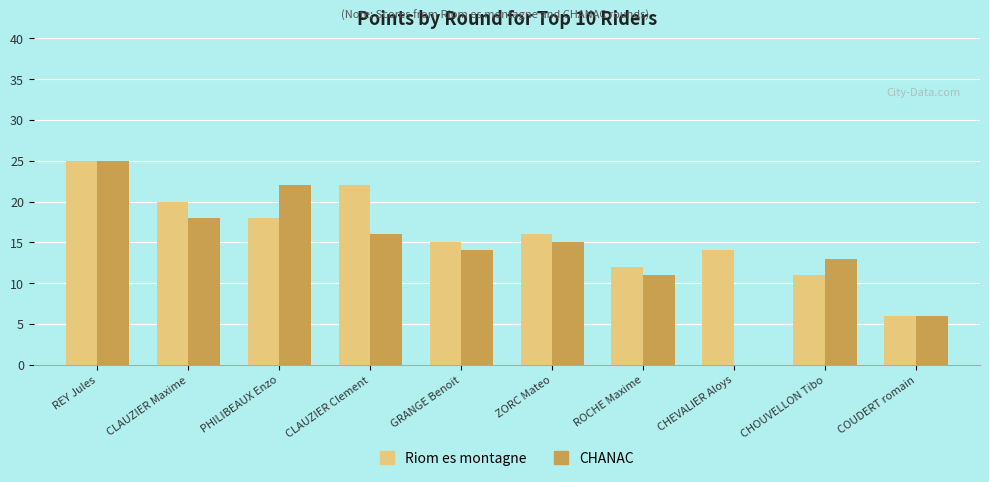

At which category is the sum across all series the highest?

REY Jules